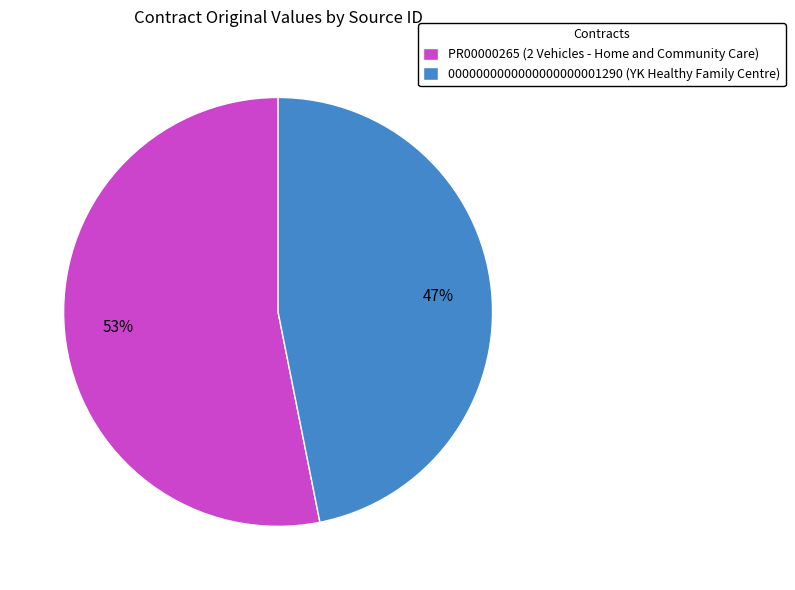

To the nearest percent, what is the difference between the largest and smallest slice percentages?

6%